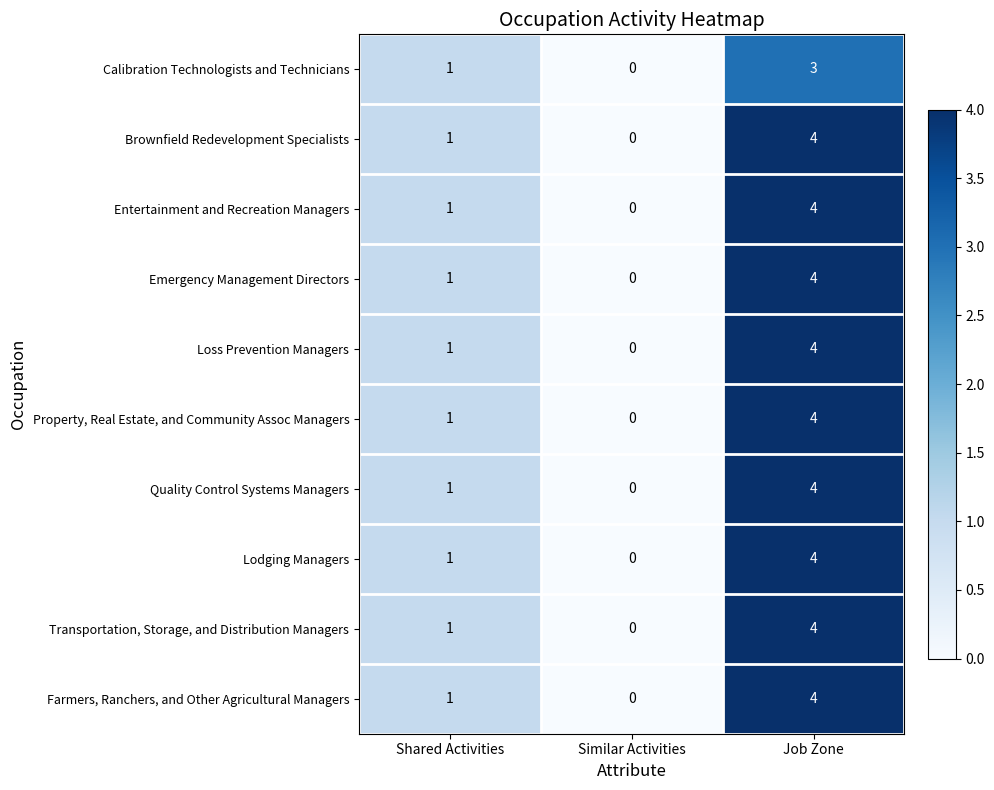

The Entertainment and Recreation Managers series shows 0 at Similar Activities. True or false?

True